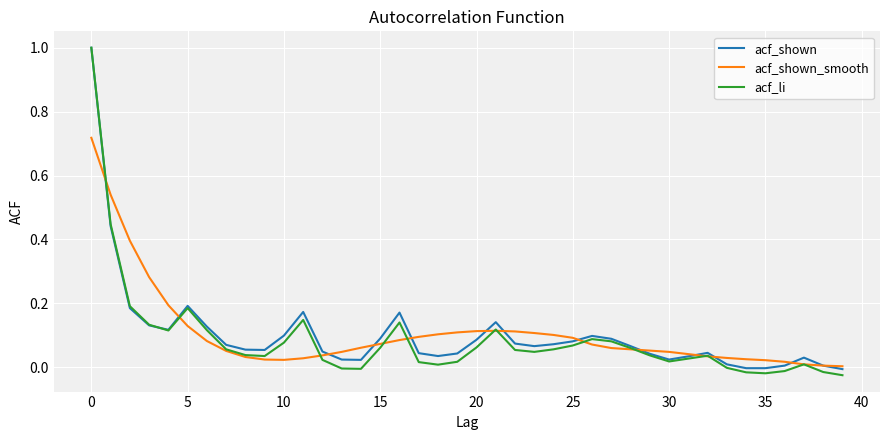

What is the maximum value shown in the chart?

1.0